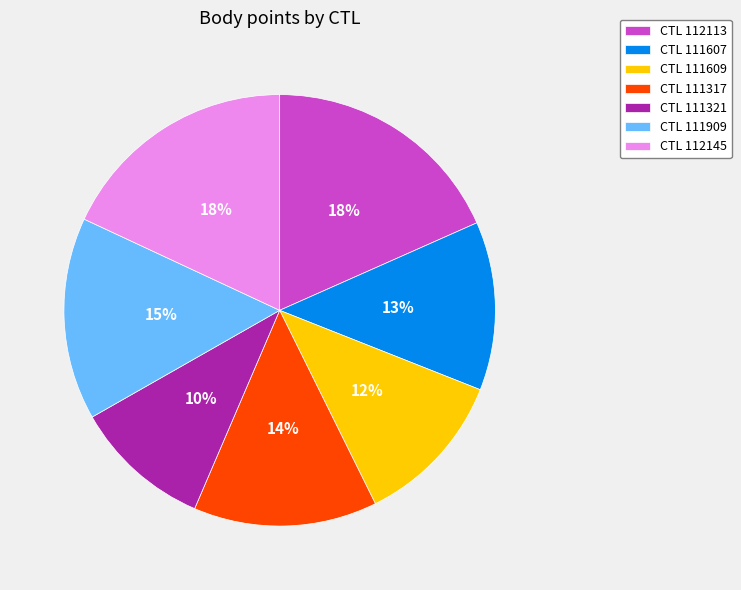

The CTL 111321 slice represents 23% of the pie. True or false?

False